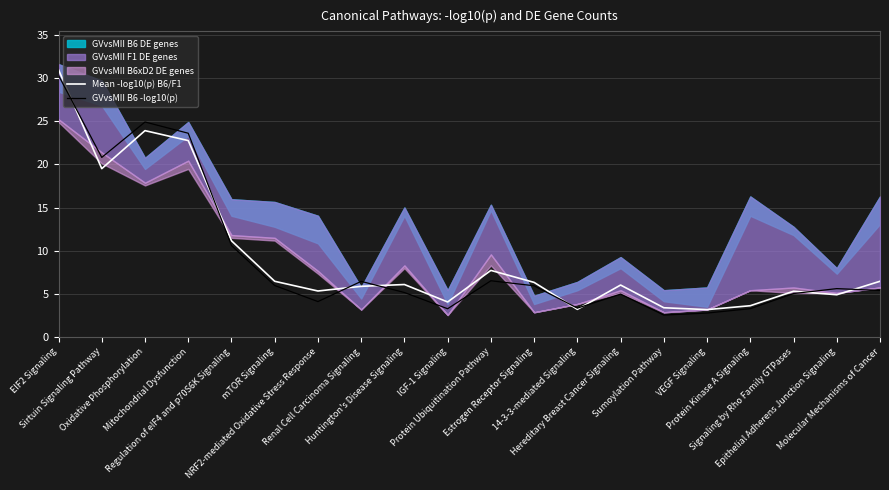

How many lines are shown in the chart?

2